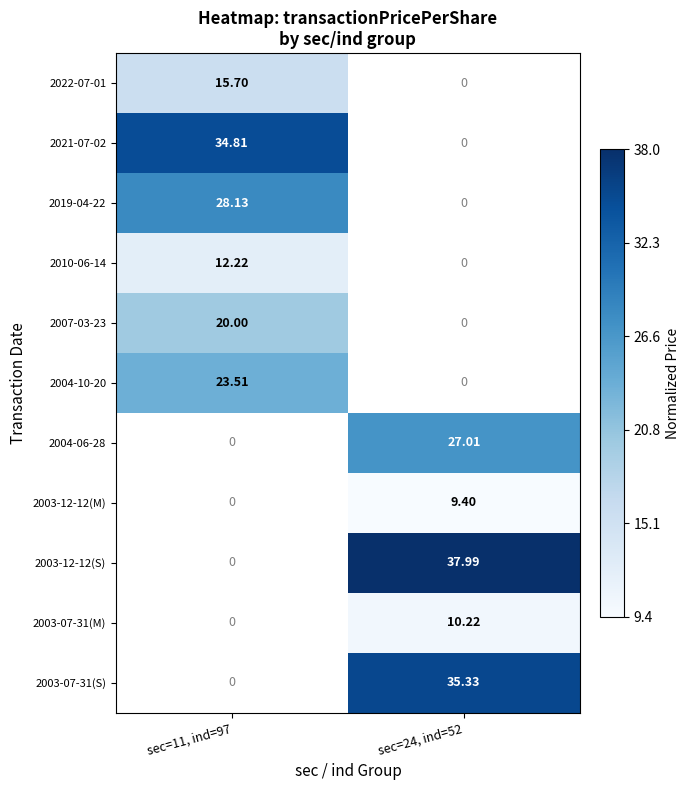

Is the value of 2003-12-12(M) at sec=24, ind=52 greater than the value of 2003-07-31(M) at sec=24, ind=52?

No